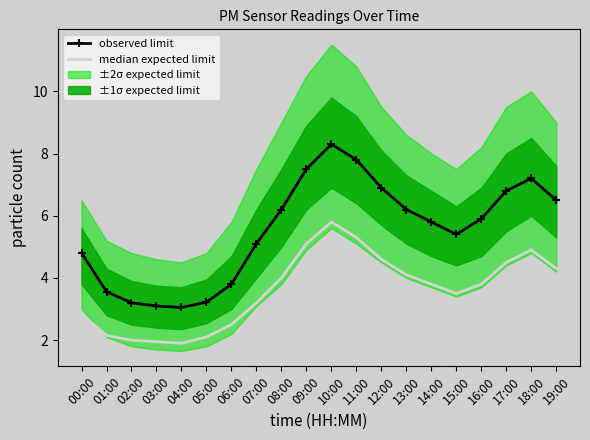

Which series has the largest range (max minus min)?

observed limit